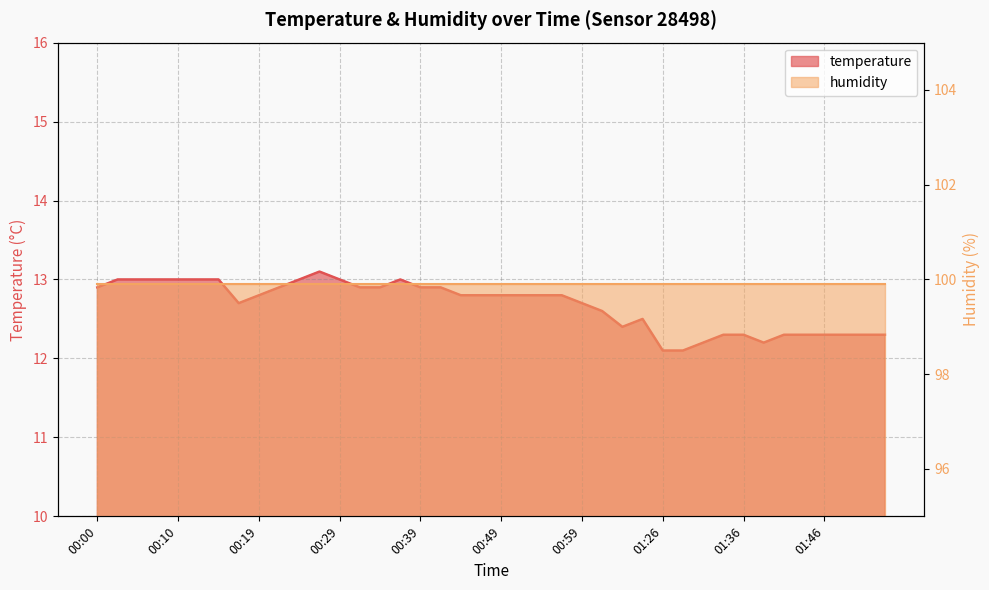

What is the ratio of the value at 00:59 to the value at 01:46?

1.0